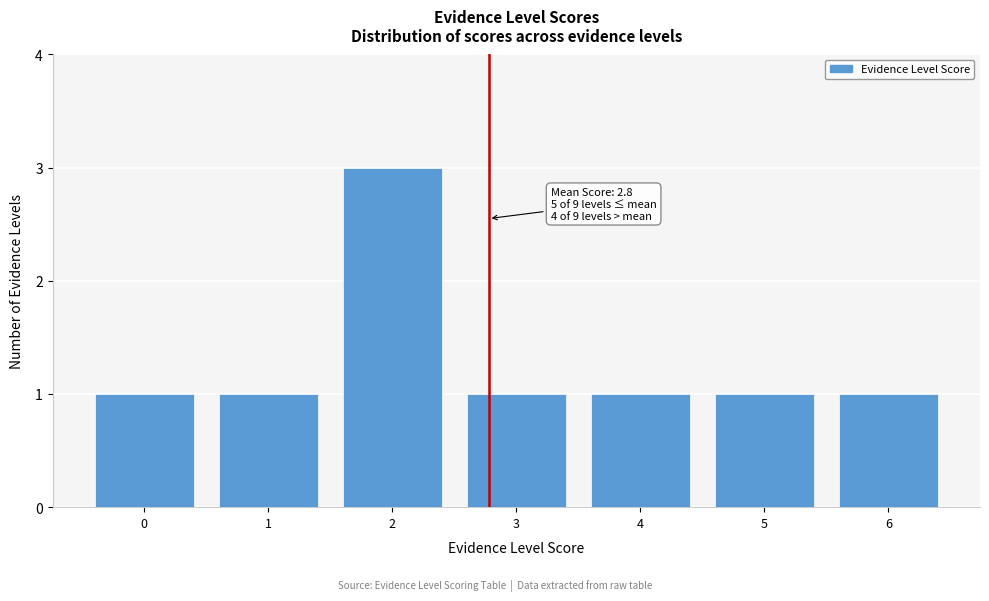

Reading left to right, list all the values displayed in this chart.

0=1	1=1	2=3	3=1	4=1	5=1	6=1